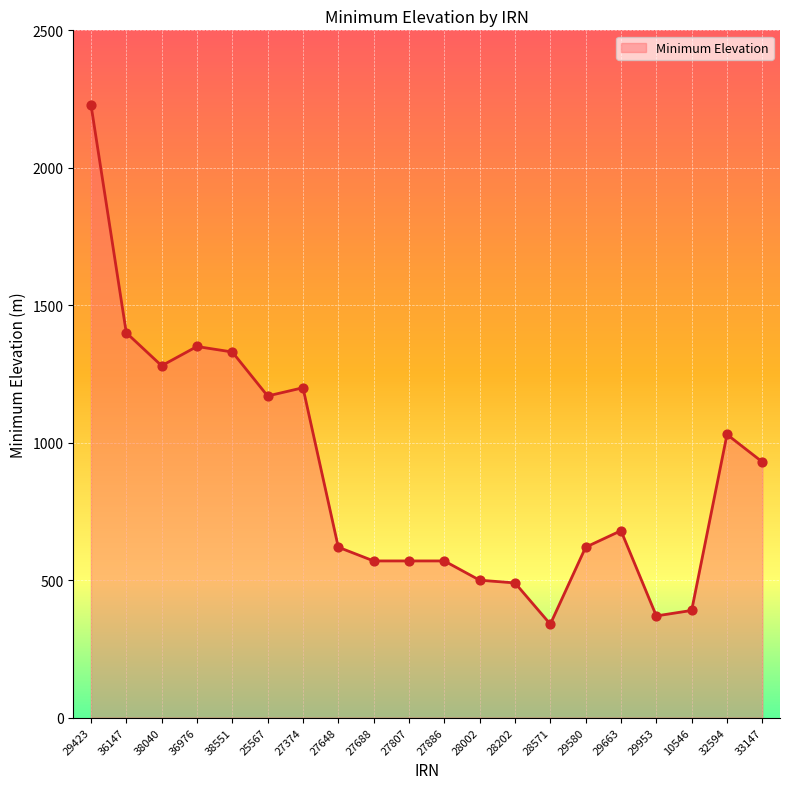

Between 28002 and 25567, which is larger?

25567